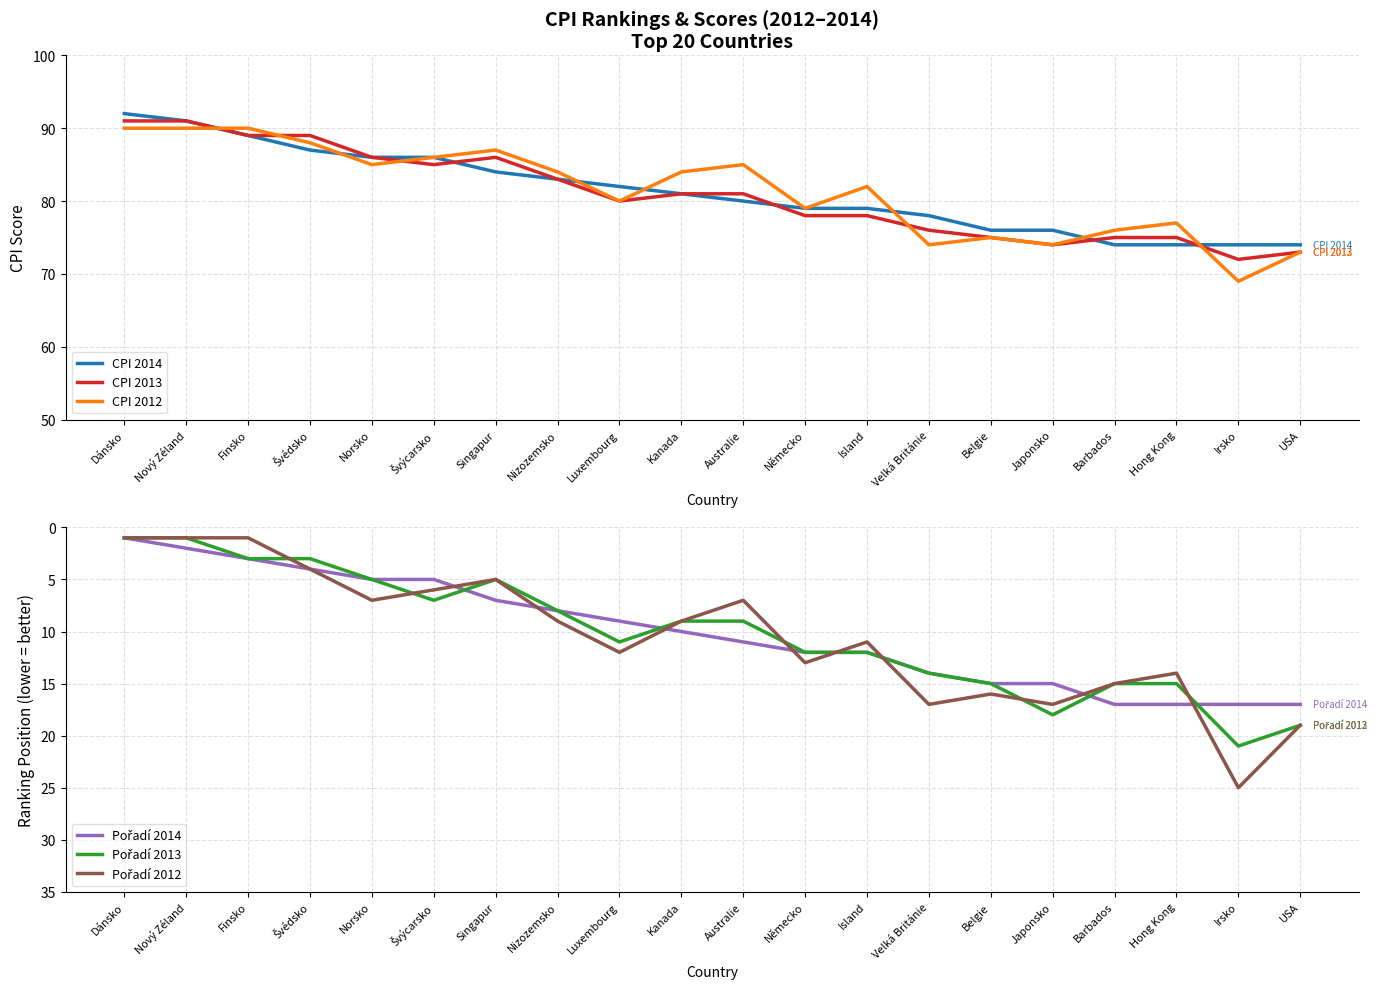

How many lines are shown in the chart?

6